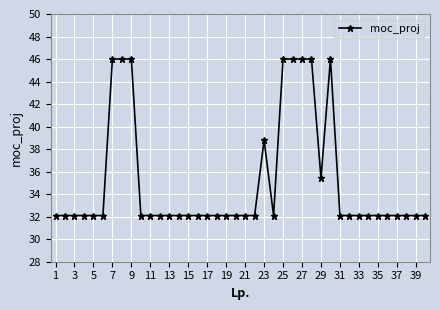

Does the chart have visible grid lines?

Yes